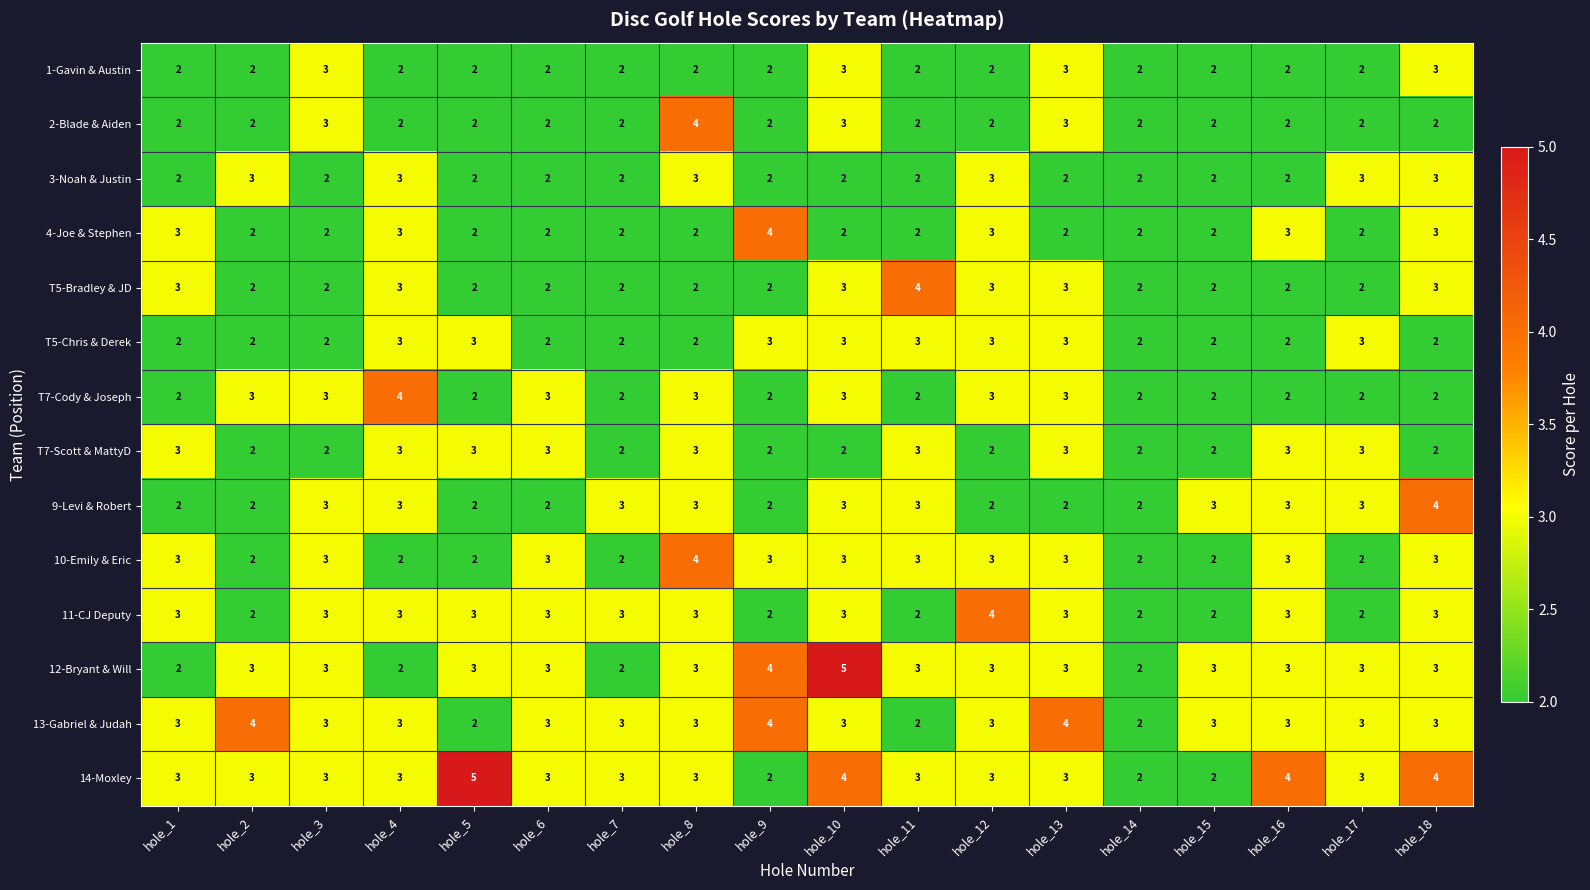

What is the average value of the 14-Moxley series?

3